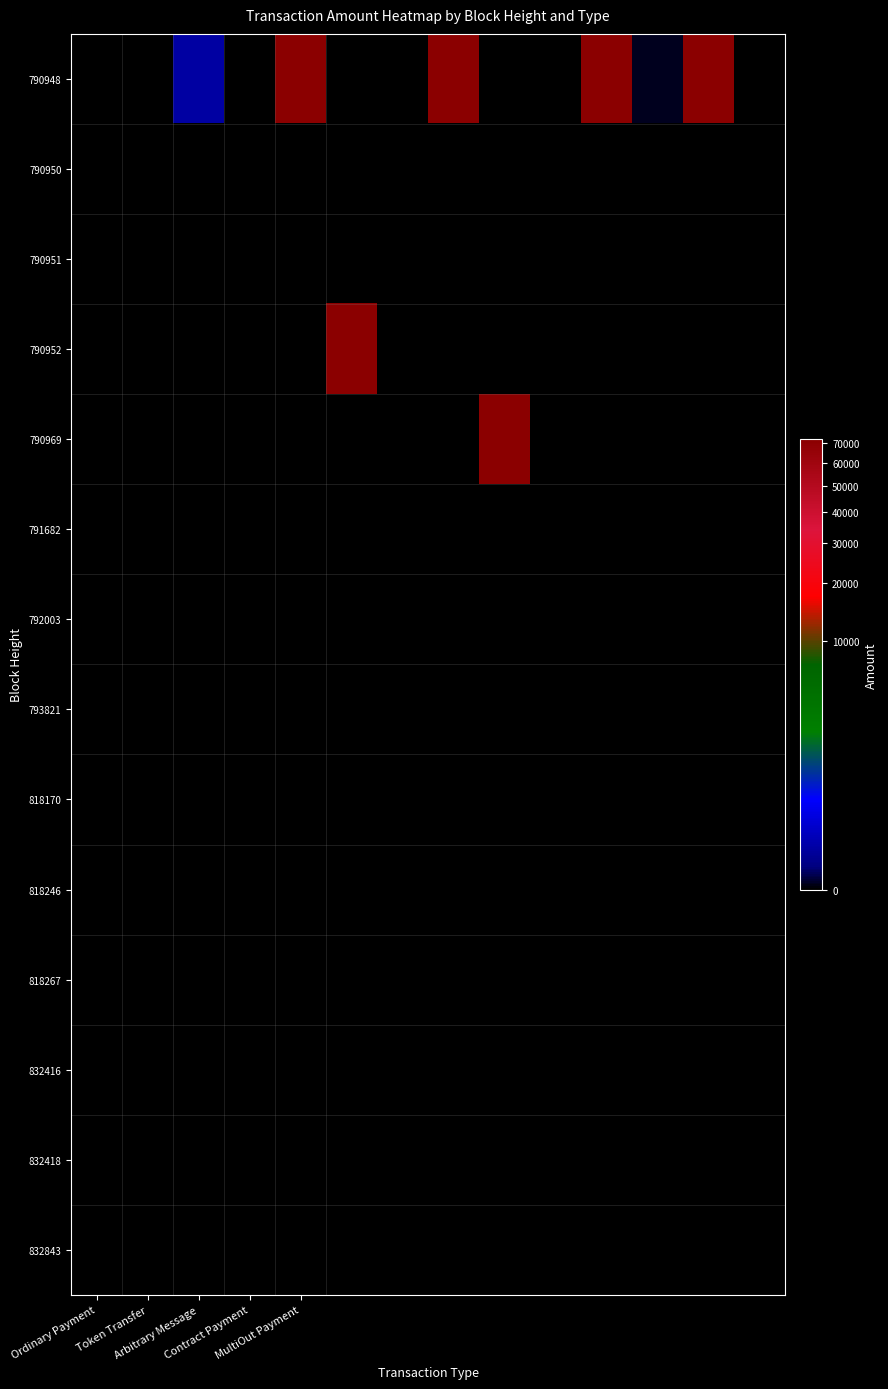

At which category is the sum across all series the highest?

12